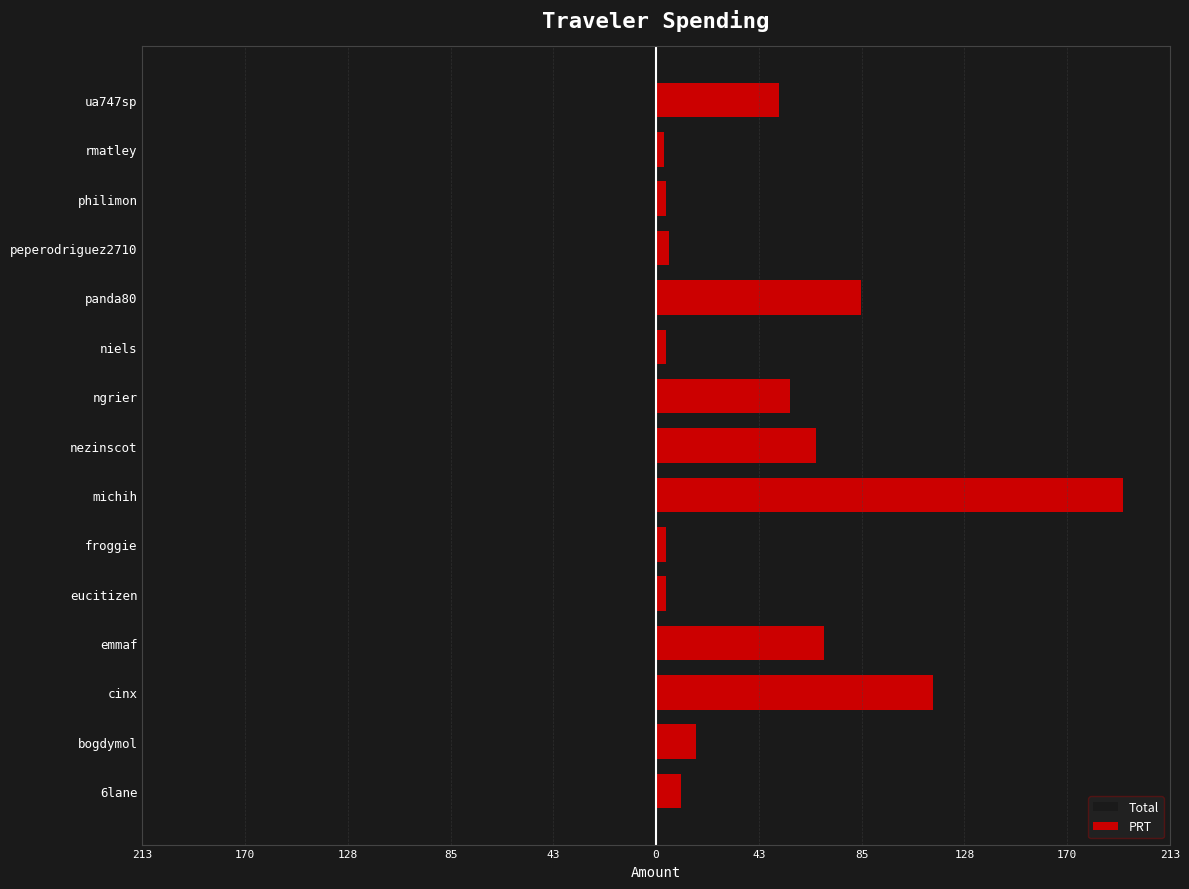

Which series has the largest range (max minus min)?

Total